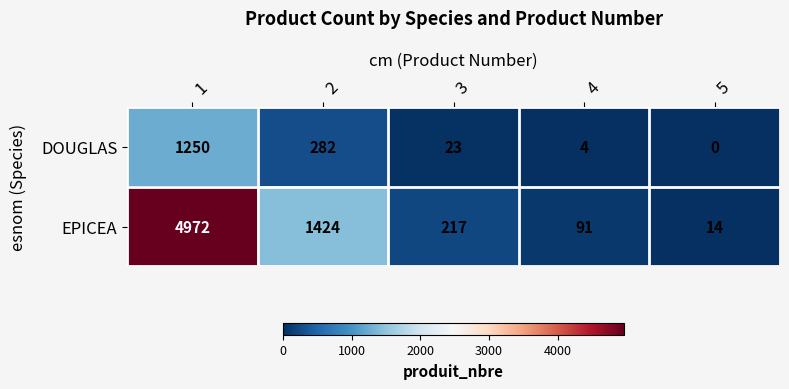

At how many categories does at least one series exceed 1462?

1